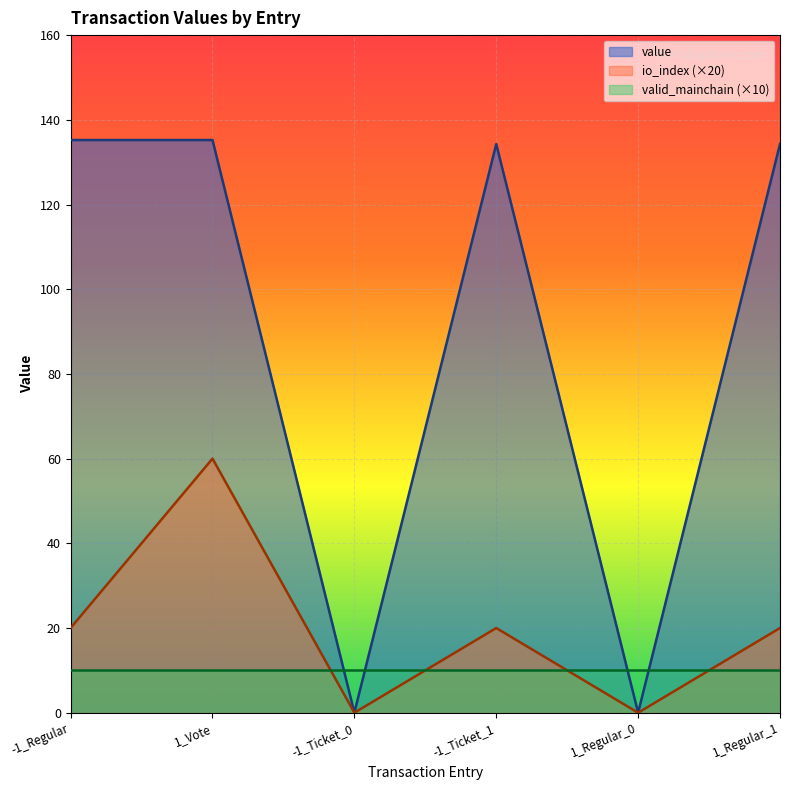

Which series has the largest total across all categories?

value